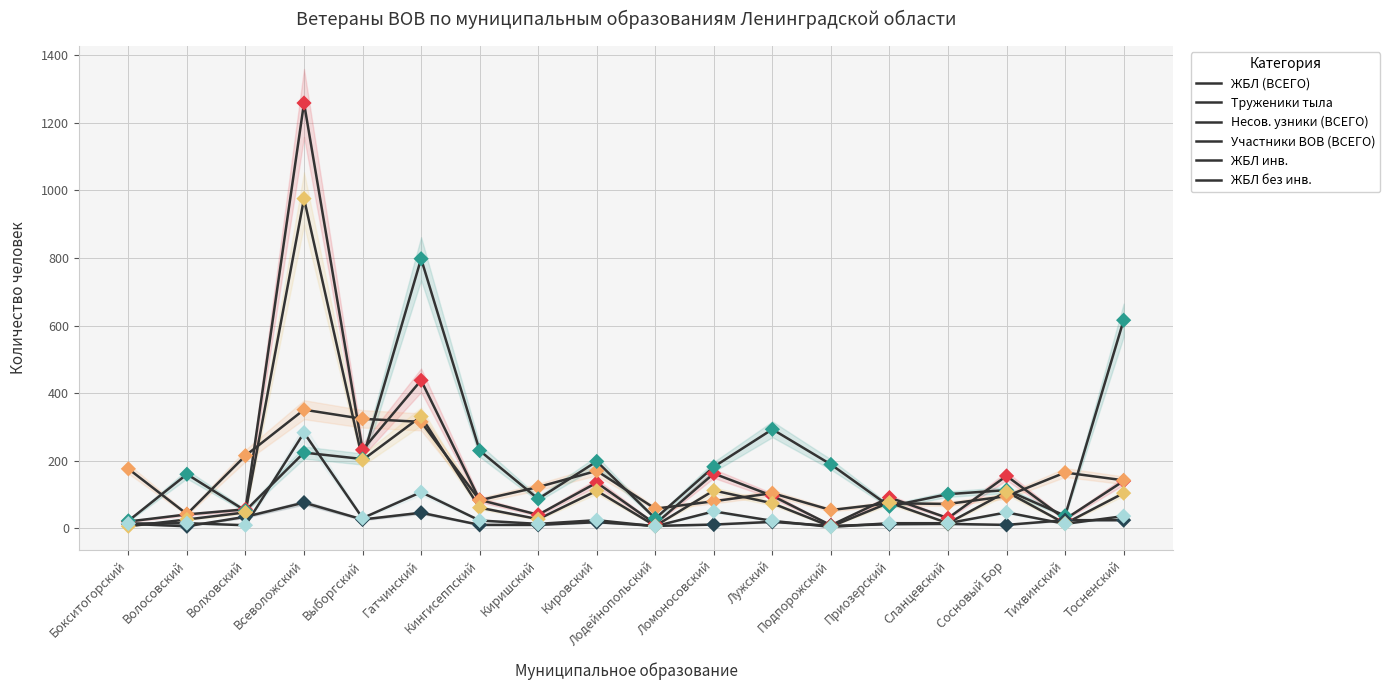

Which series contains the highest Y value?

ЖБЛ (ВСЕГО)